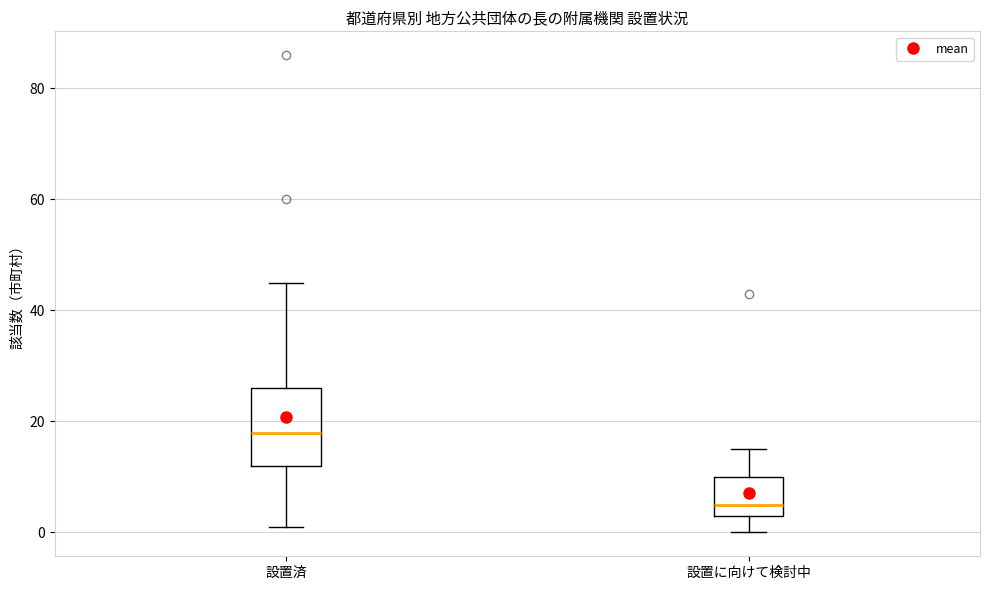

Where does the upper whisker of the box for 設置済 end on the y-axis? The values are not printed on the chart, so give them approximately, as read against the axis.

46